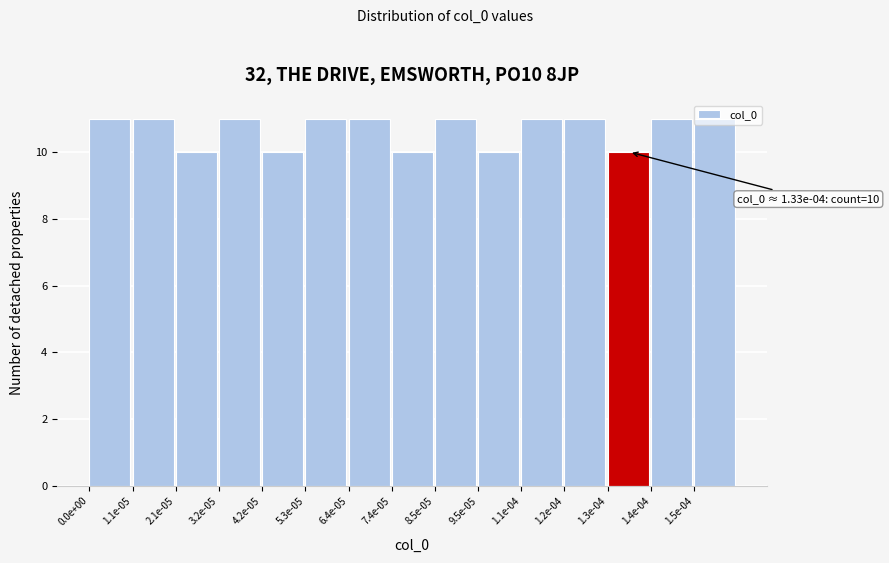

The chart shows a value of 3 at 6.4e-05. True or false?

False